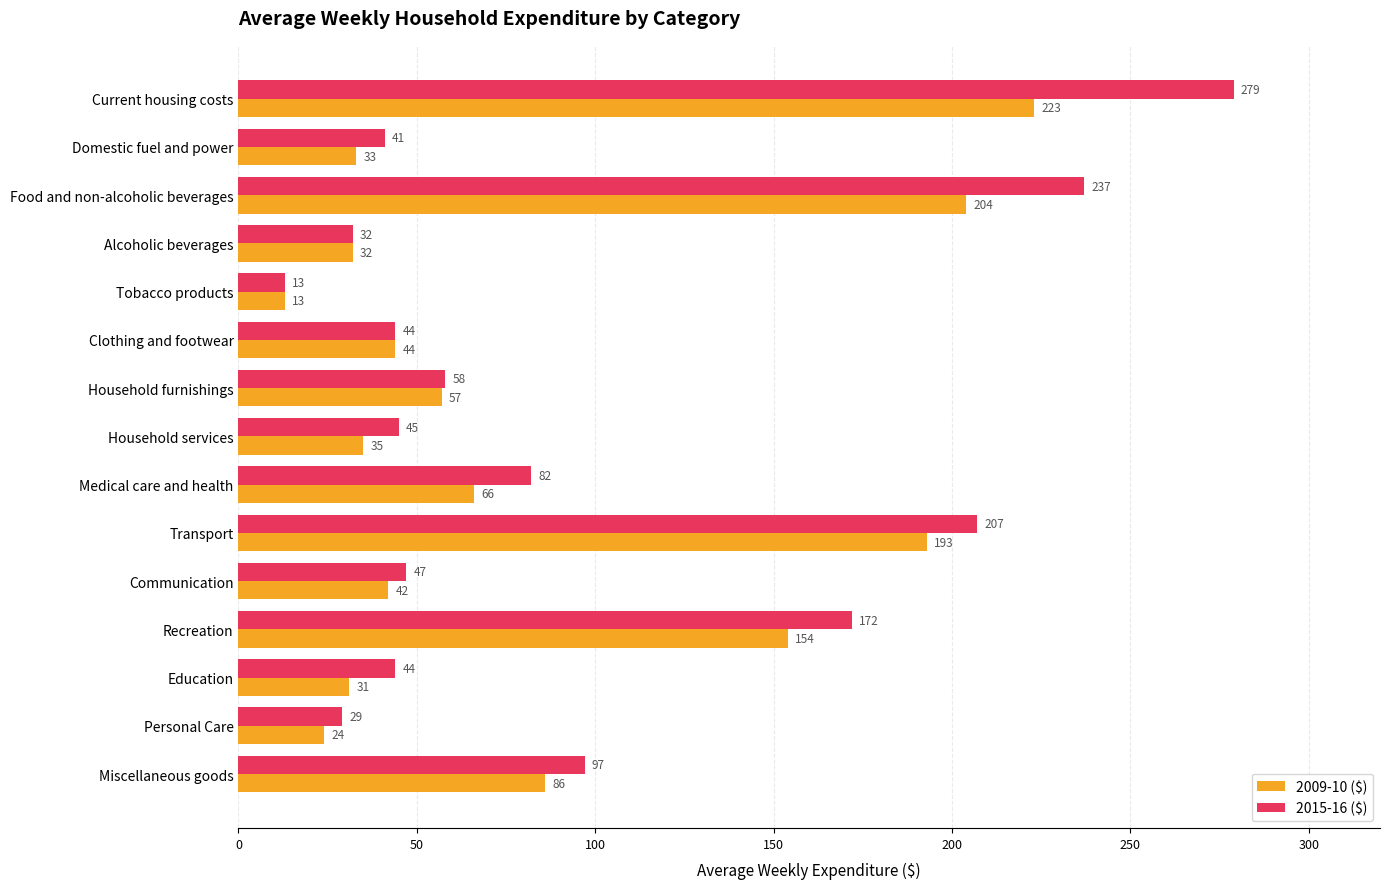

How many values in the 2009-10 ($) series are below 44?

7